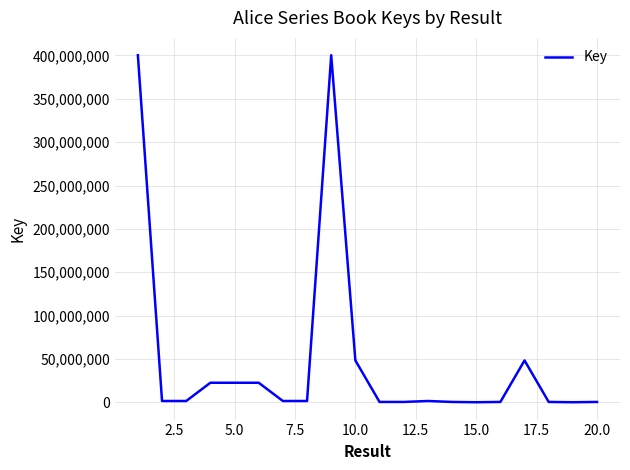

What is the difference between the second highest and minimum values?

400287341